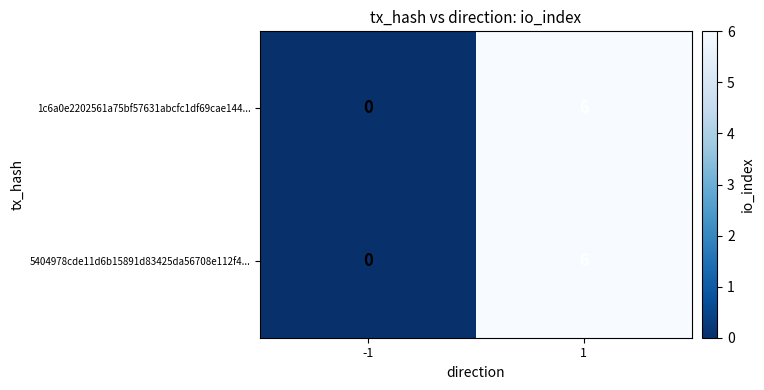

What is the average value of the 1c6a0e2202561a75bf57631abcfc1df69cae144... series?

3